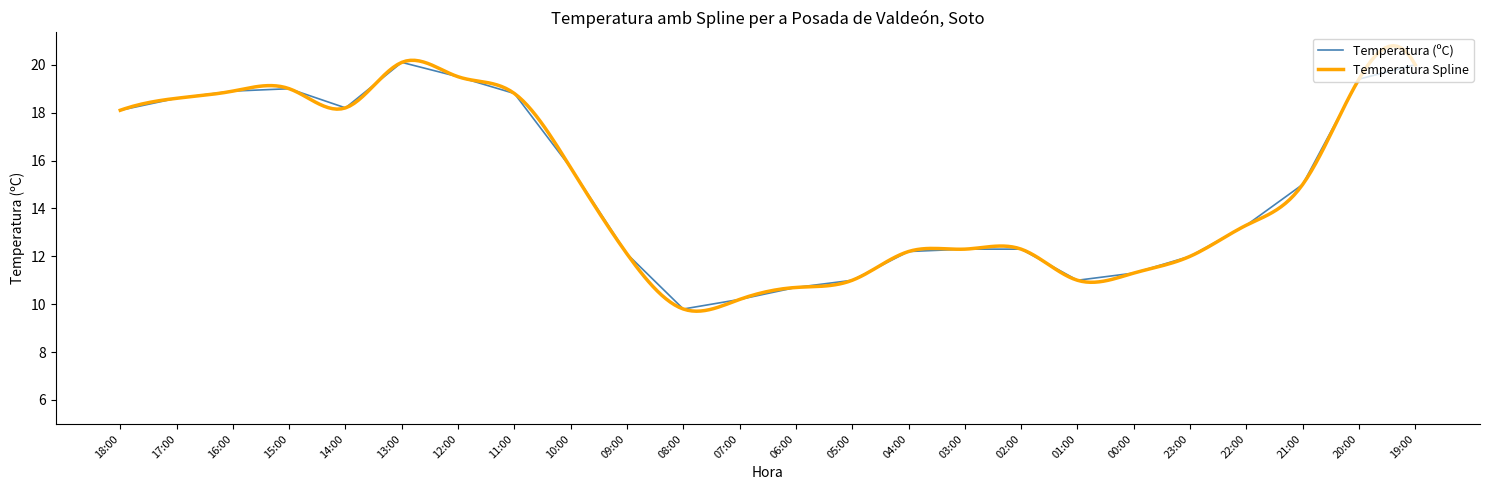

Which has a higher value, 19:00 or 08:00?

19:00